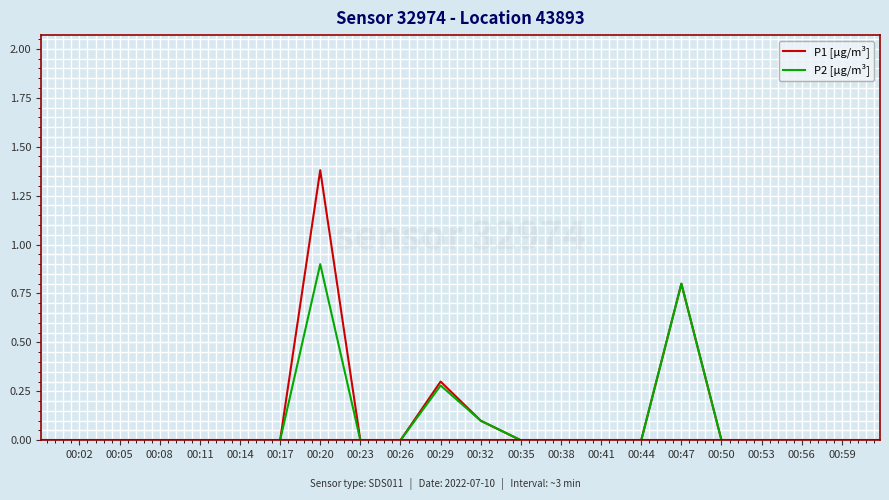

What is the difference between the second highest and second lowest values in the P2 [µg/m³] series?

0.8